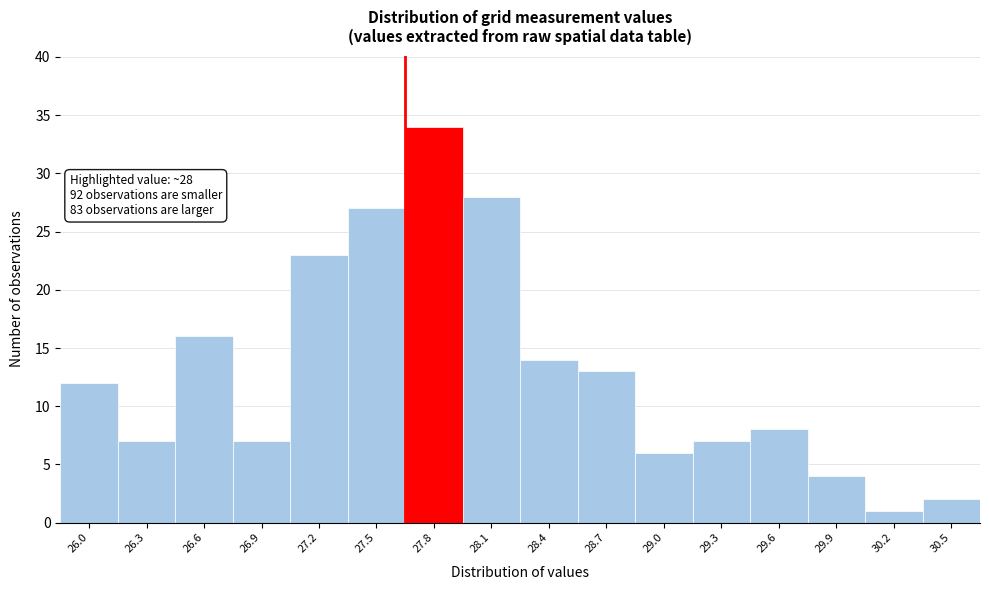

Reading left to right, transcribe all the data shown in this chart.

26.0=12	26.3=7	26.6=16	26.9=7	27.2=23	27.5=27	27.8=34	28.1=28	28.4=14	28.7=13	29.0=6	29.3=7	29.6=8	29.9=4	30.2=1	30.5=2